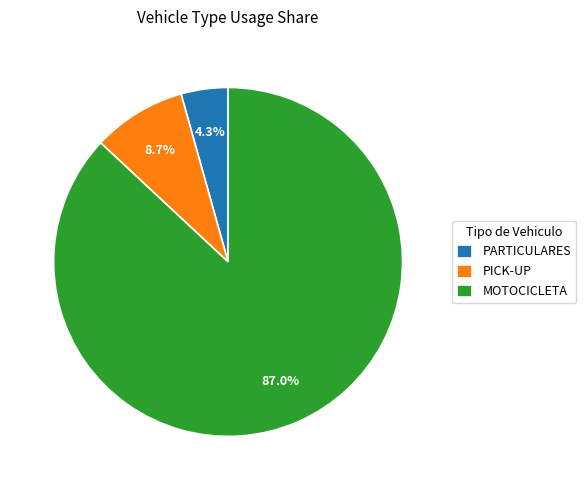

To the nearest percent, what portion does PICK-UP represent?

9%